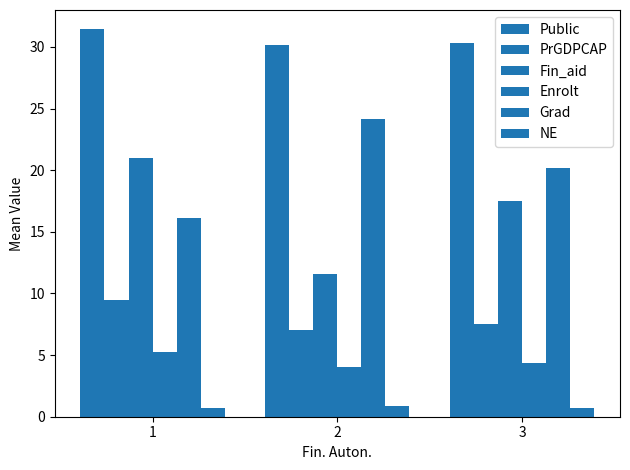

How many bars are there in each group?

6